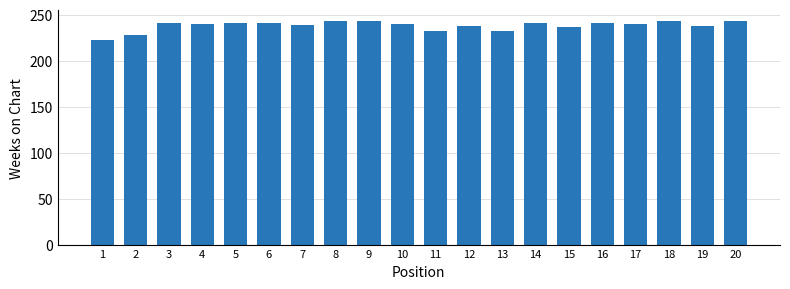

What is the minimum value shown in the chart?

222